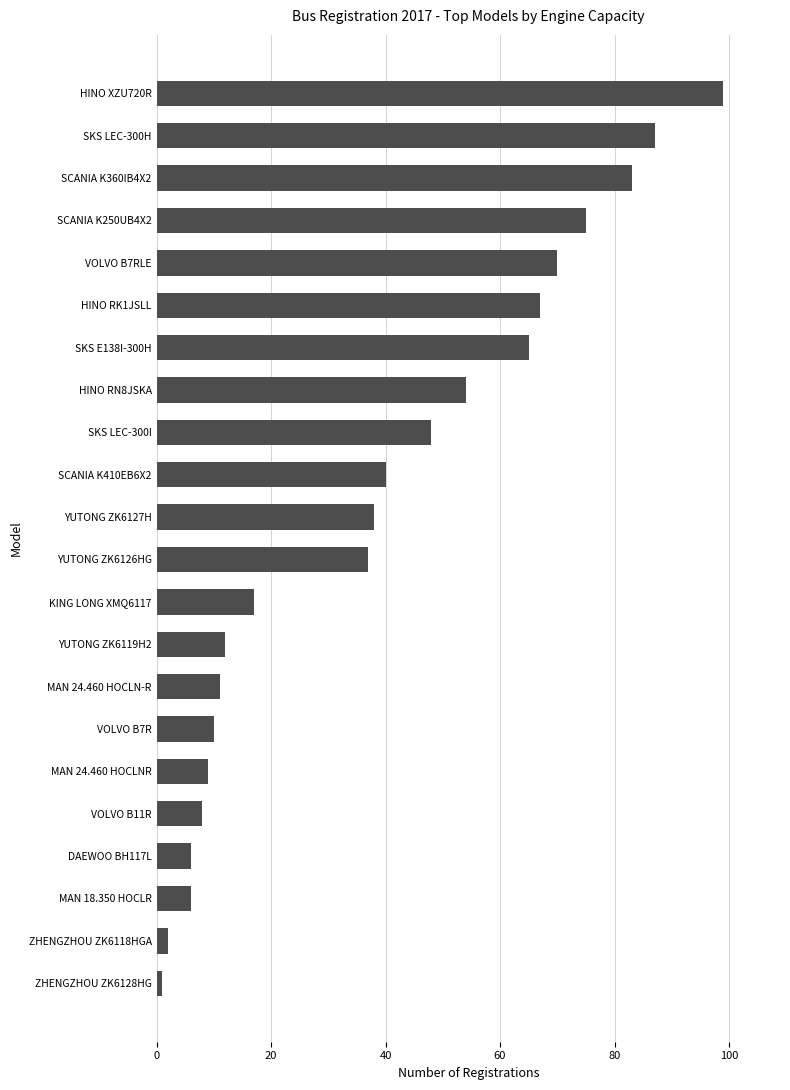

What is the change in value from KING LONG XMQ6117 to SCANIA K250UB4X2?

+58